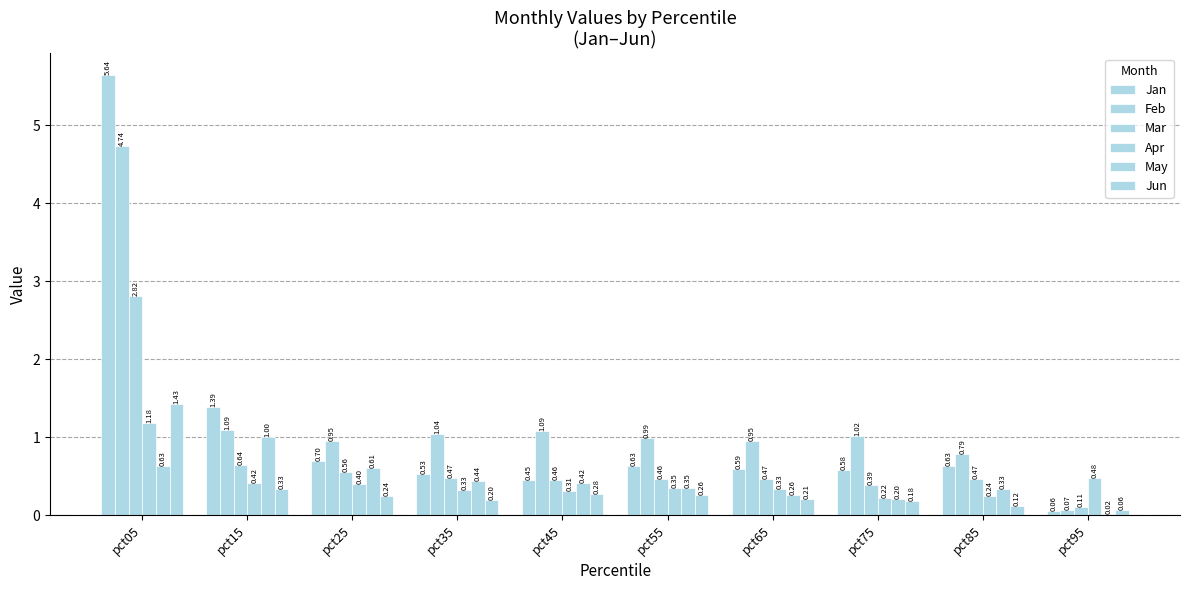

How many data points does each series have?

10